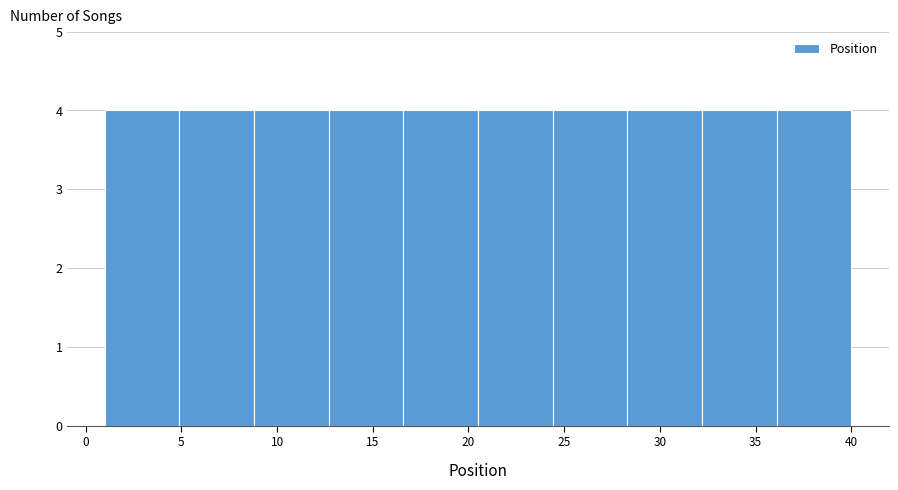

How tall is the bar that spans 16.6 to 20.5 on the x-axis? Neither the bar edges nor the heights are printed on the chart, so give them approximately, as read against the axes.

4